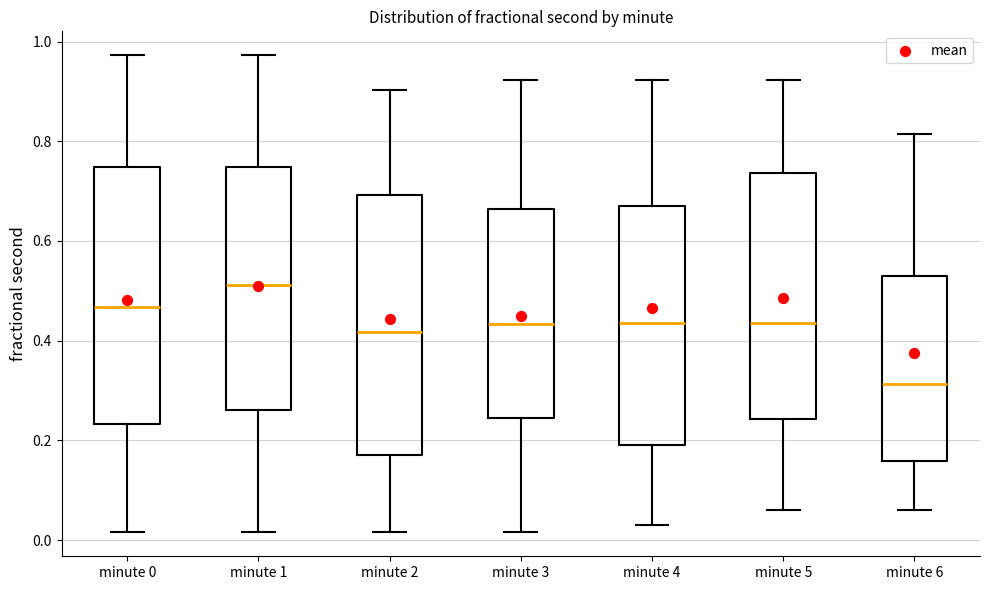

Where does the lower whisker of the box for minute 2 end on the y-axis? The values are not printed on the chart, so give them approximately, as read against the axis.

0.02